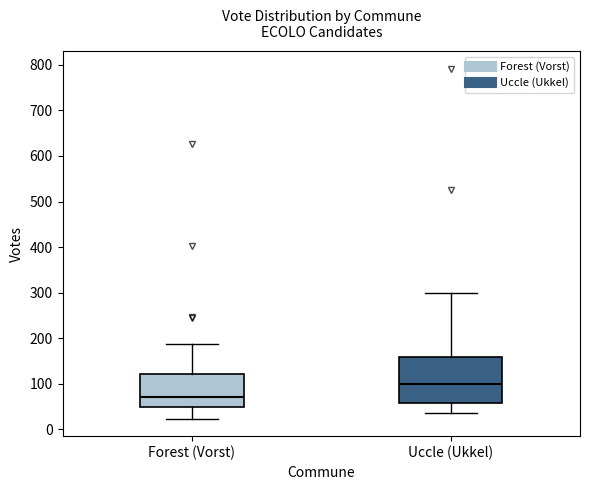

Reading left to right, read every box against the y-axis: the position of its median line, the range the box covers, and the ends of its whiskers. The values are not printed on the chart, so give them approximately, as read against the axis.

Forest (Vorst): median 70, box 50 to 120, whiskers 20 to 190
Uccle (Ukkel): median 100, box 60 to 160, whiskers 40 to 300